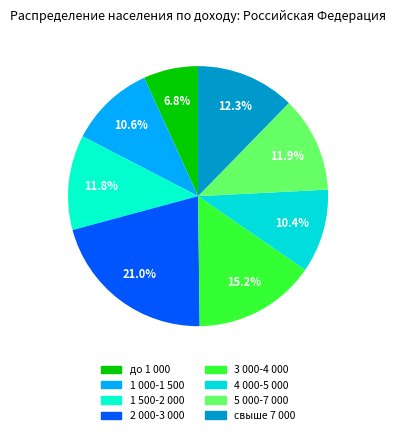

What is the smallest slice in the pie chart?

до 1 000